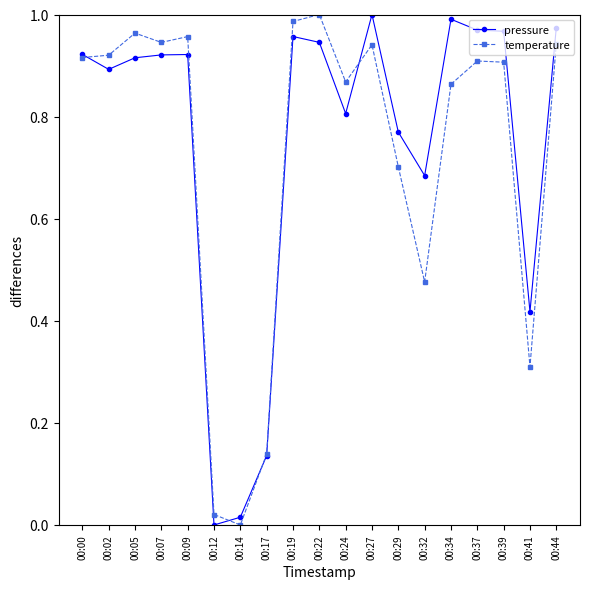

What are all the series names shown in the legend?

pressure, temperature